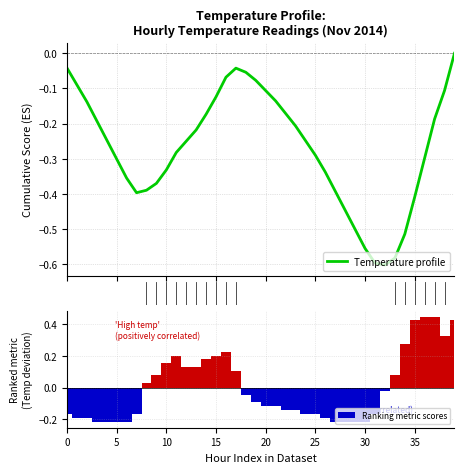

At which category is the sum across all series the highest?

39